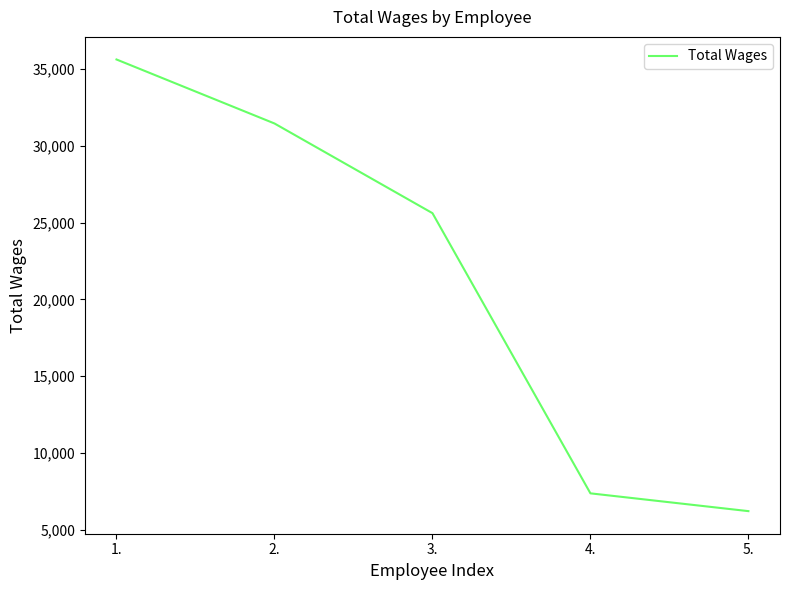

Is it true that the value at 4. is 10388?

False